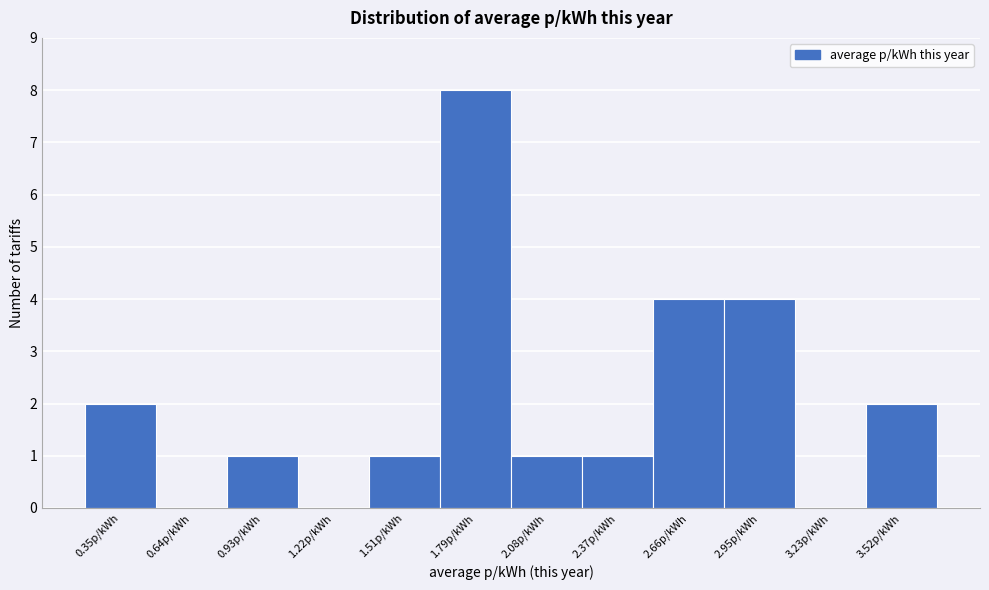

Reading left to right, extract all data points from this chart.

0.35p/kWh=2	0.64p/kWh=0	0.93p/kWh=1	1.22p/kWh=0	1.51p/kWh=1	1.79p/kWh=8	2.08p/kWh=1	2.37p/kWh=1	2.66p/kWh=4	2.95p/kWh=4	3.23p/kWh=0	3.52p/kWh=2